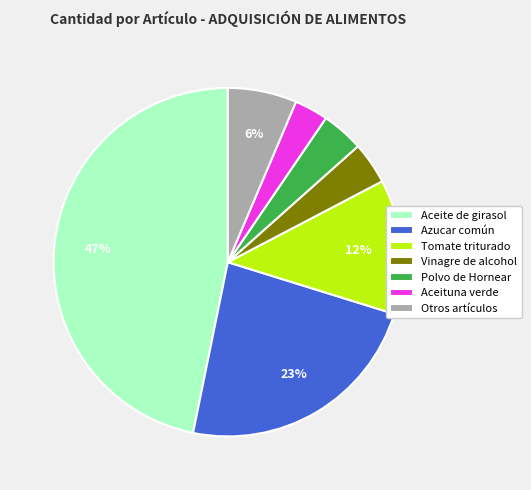

The Azucar común slice represents 17% of the pie. True or false?

False